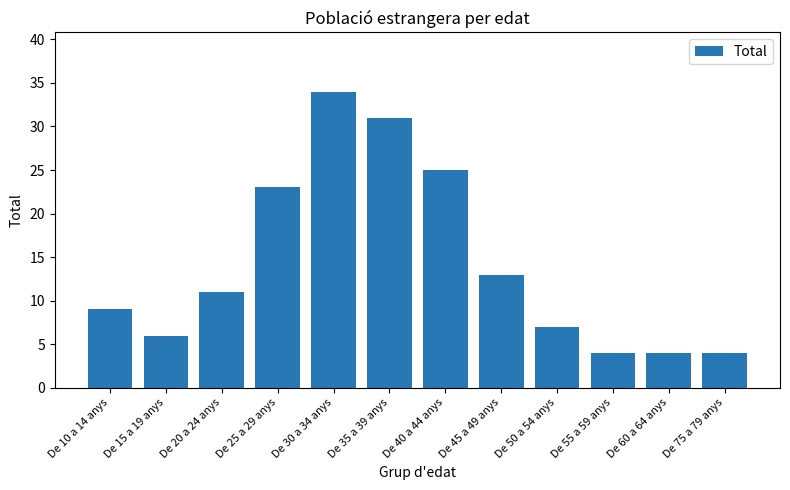

What position from the right is De 15 a 19 anys?

11